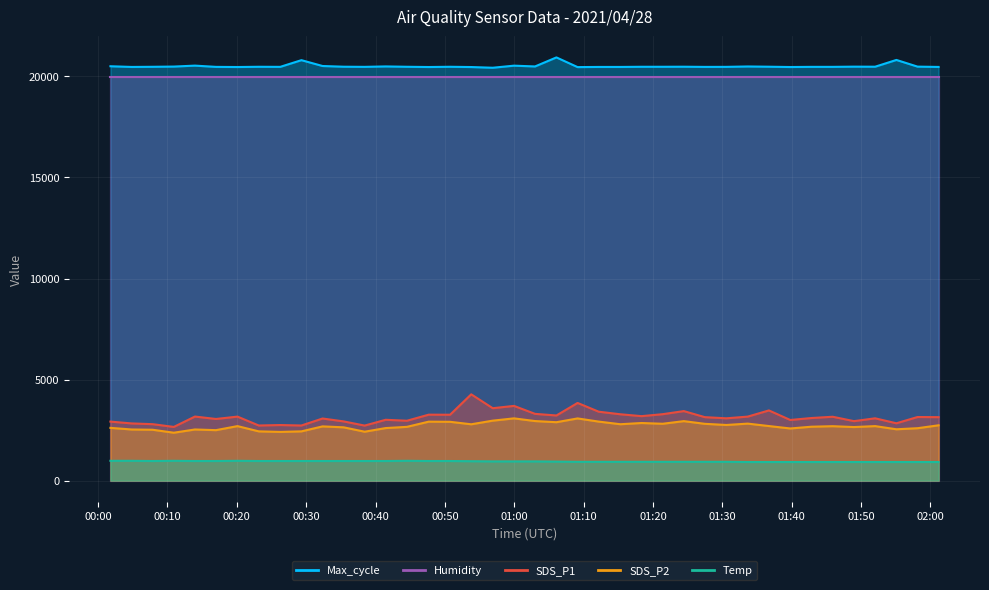

Is the value of Max_cycle at 2021/04/28 01:30:35 greater than the value of SDS_P1 at 2021/04/28 00:47:40?

Yes